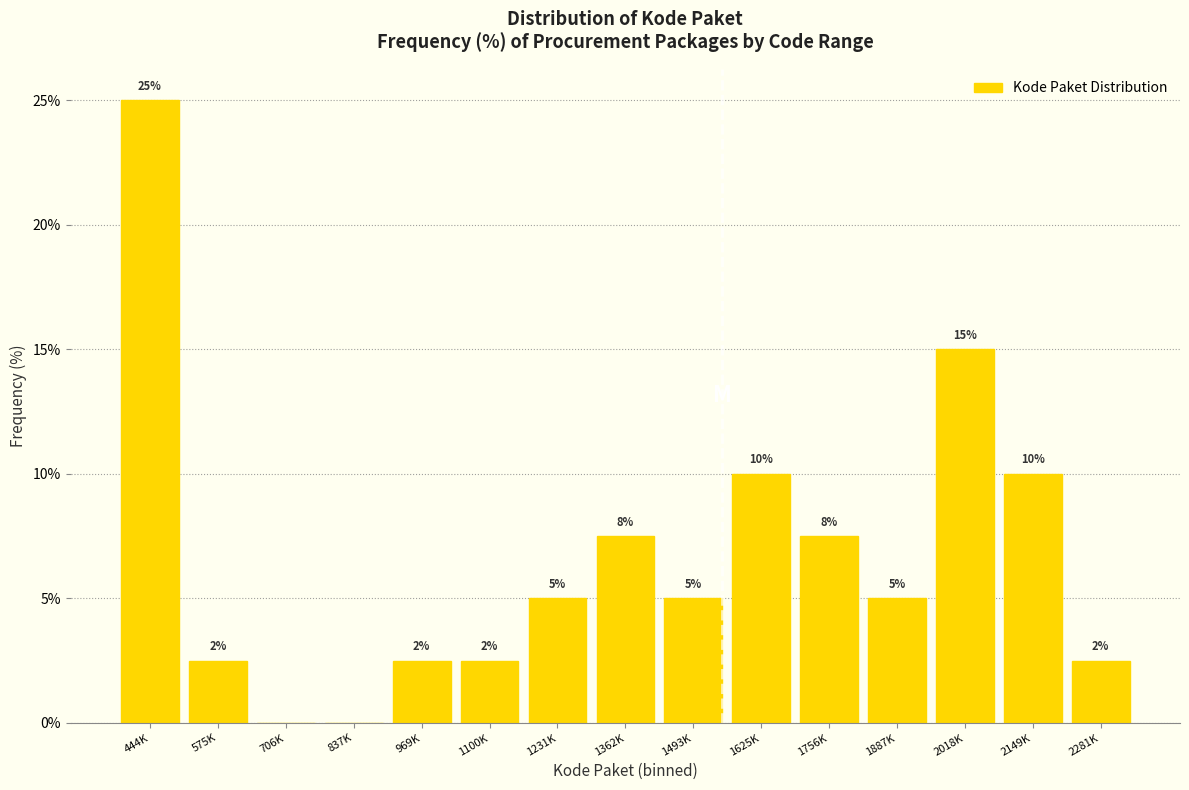

What is the sum of the values at 2149K and 444K?

35.0